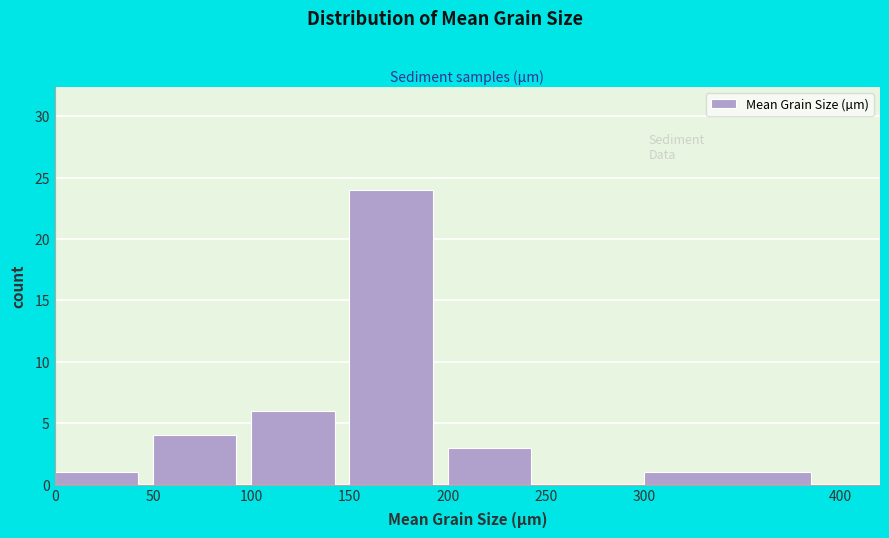

Reading left to right, transcribe this chart: for each bar, give the range it covers on the x-axis and its height. The values are not printed on the chart, so give them approximately, as read against the axis.

0 to 50: 1
50 to 100: 4
100 to 150: 6
150 to 200: 24
200 to 250: 3
250 to 300: 0
300 to 400: 1